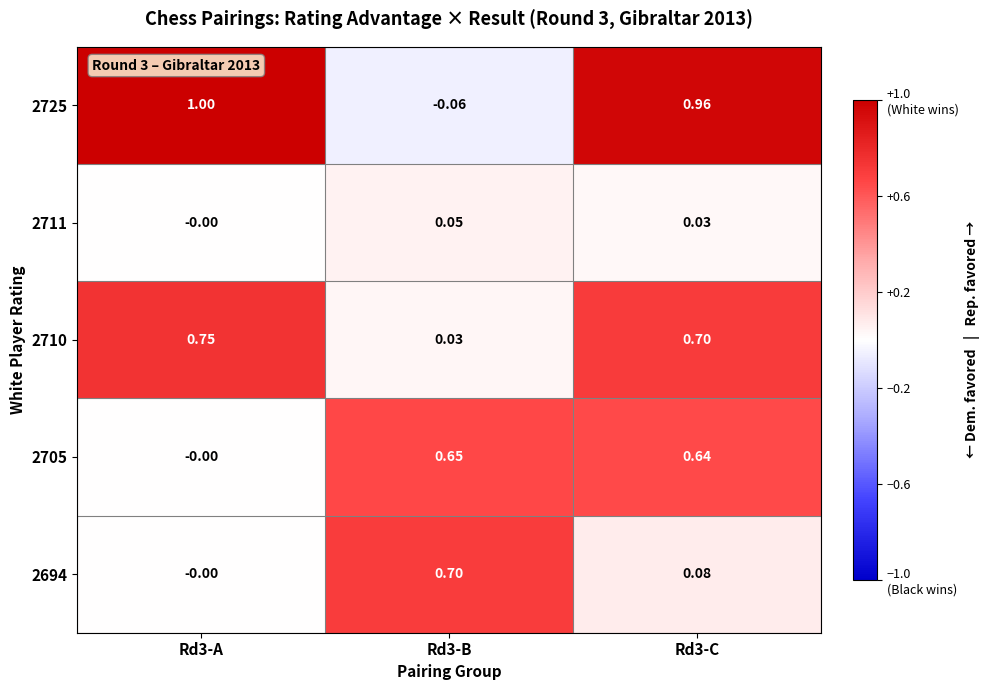

Is the value of 2705 at Rd3-B greater than the value of 2725 at Rd3-B?

Yes